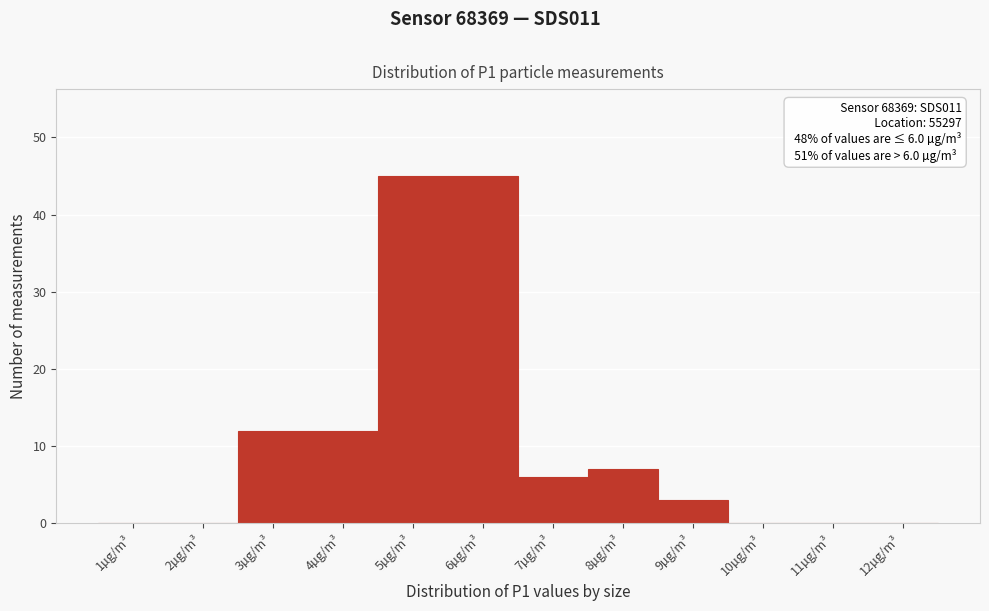

Reading right to left, transcribe all the data shown in this chart.

12µg/m³=0	11µg/m³=0	10µg/m³=0	9µg/m³=3	8µg/m³=7	7µg/m³=6	6µg/m³=45	5µg/m³=45	4µg/m³=12	3µg/m³=12	2µg/m³=0	1µg/m³=0